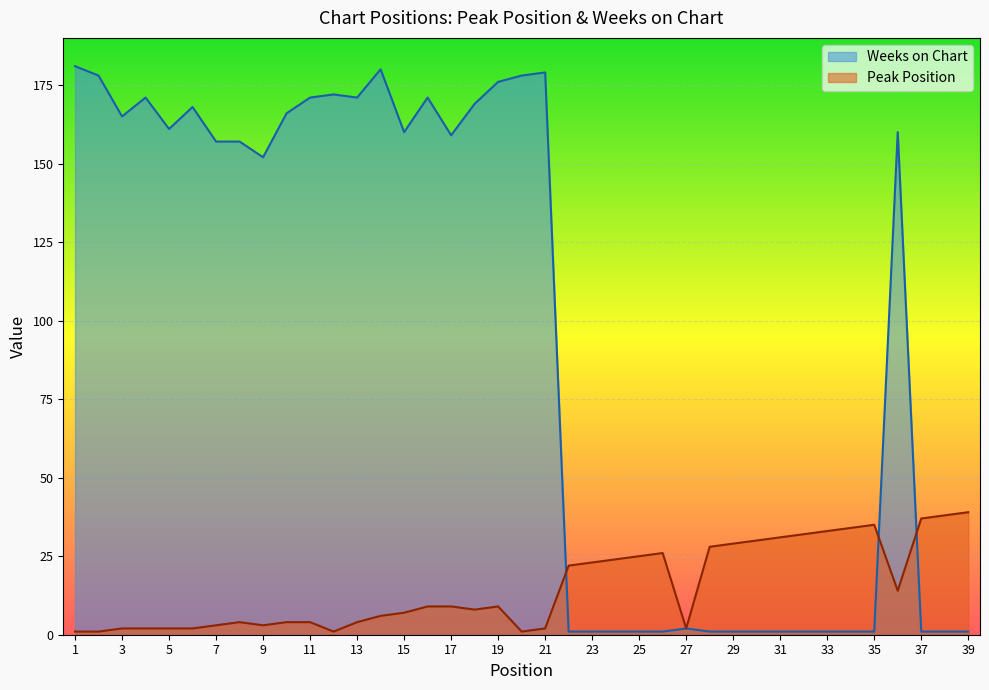

The Weeks on Chart series shows 2 at 35. True or false?

False